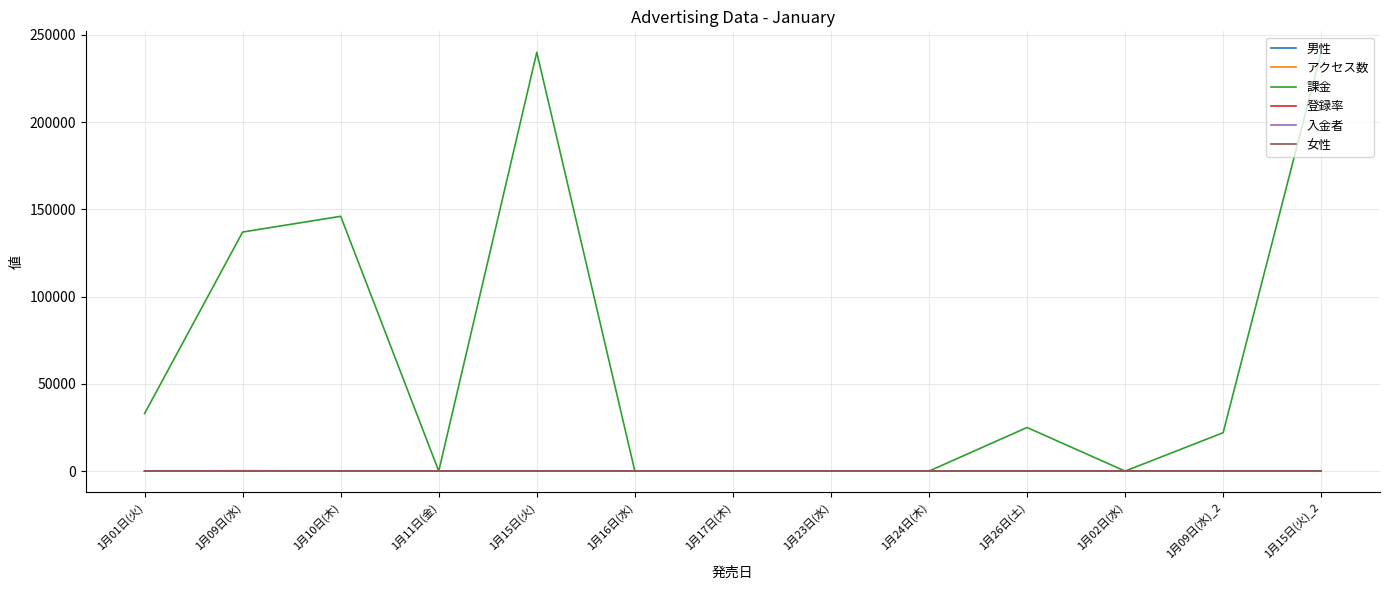

Read the 男性 value at 1月16日(水).

5.0